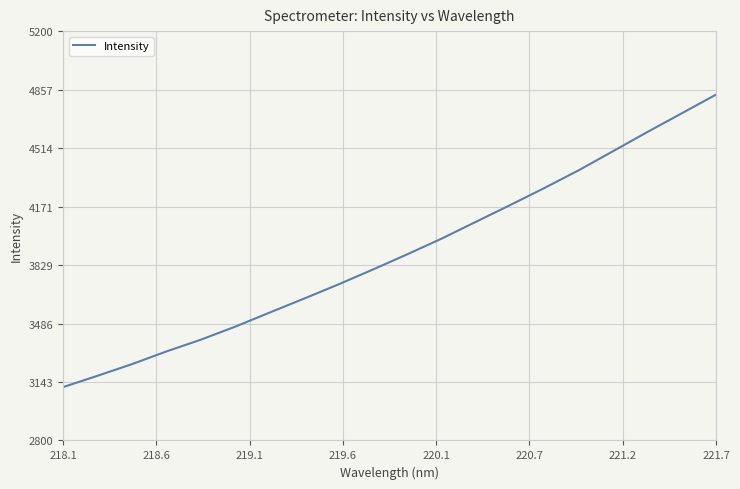

What is the difference between the maximum and minimum values?

1715.1